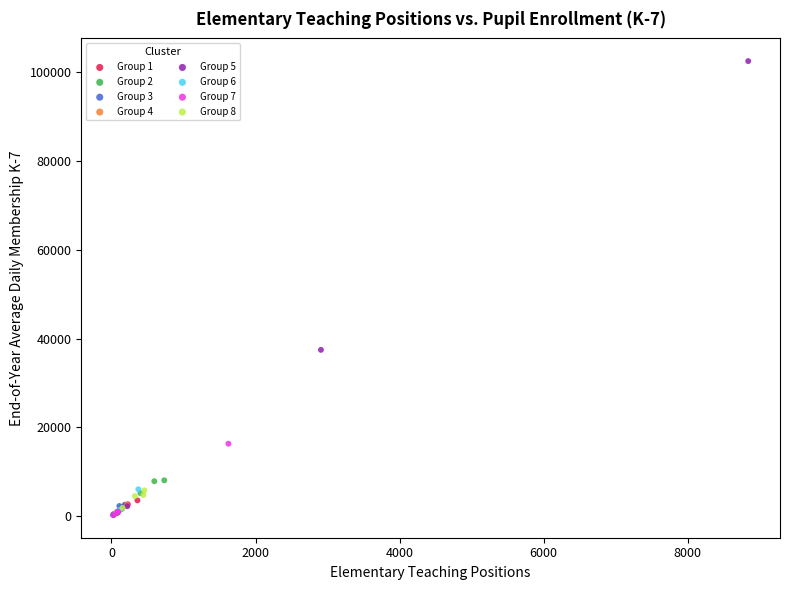

Which series reaches the maximum Y coordinate?

Group 5